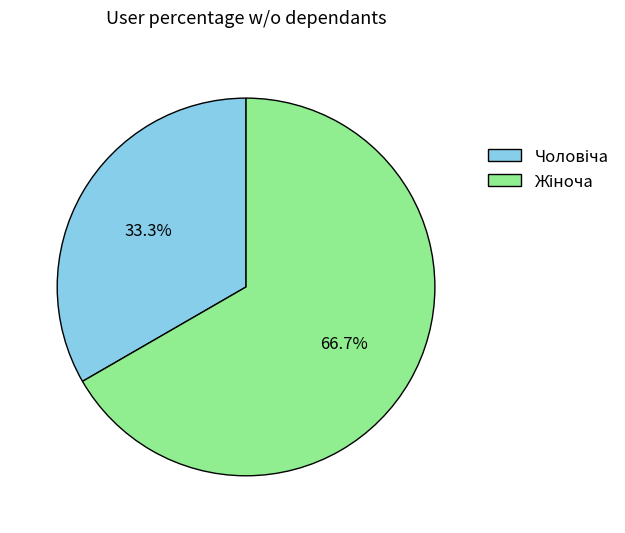

Is there a majority slice in this chart?

Yes